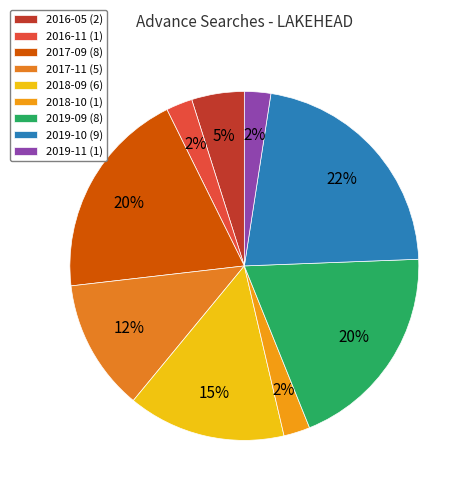

To the nearest percent, what percentage of the pie is 2019-10?

22%